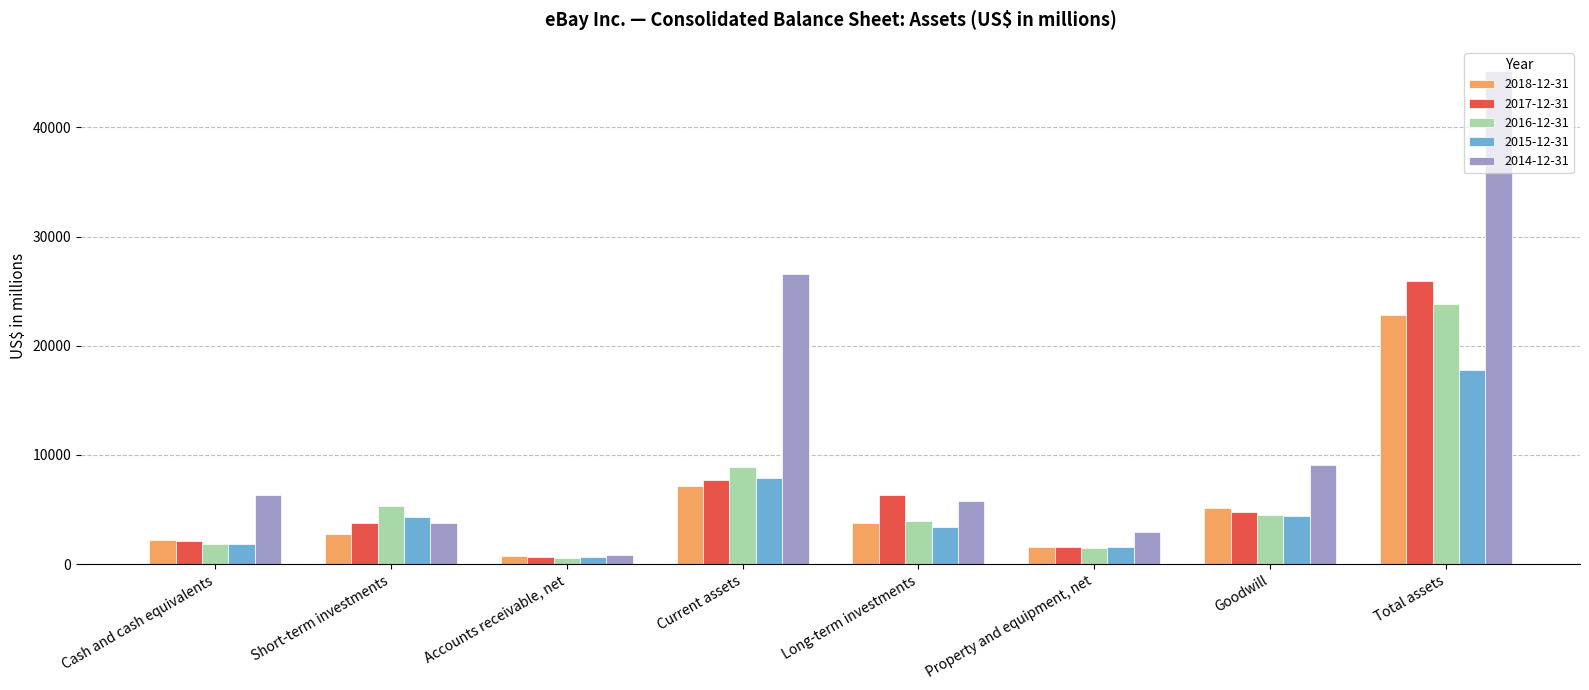

At which category does the chart reach its peak across all series?

Total assets